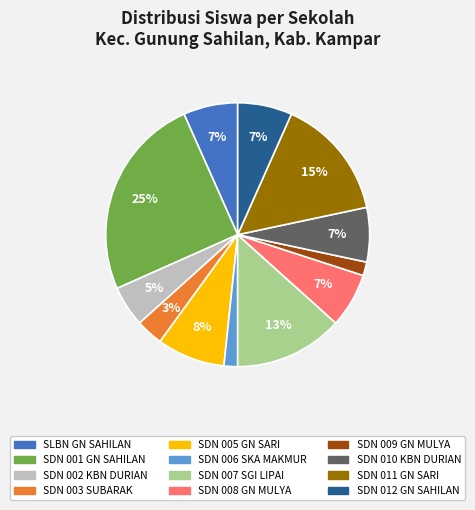

Does any single category account for the majority?

No